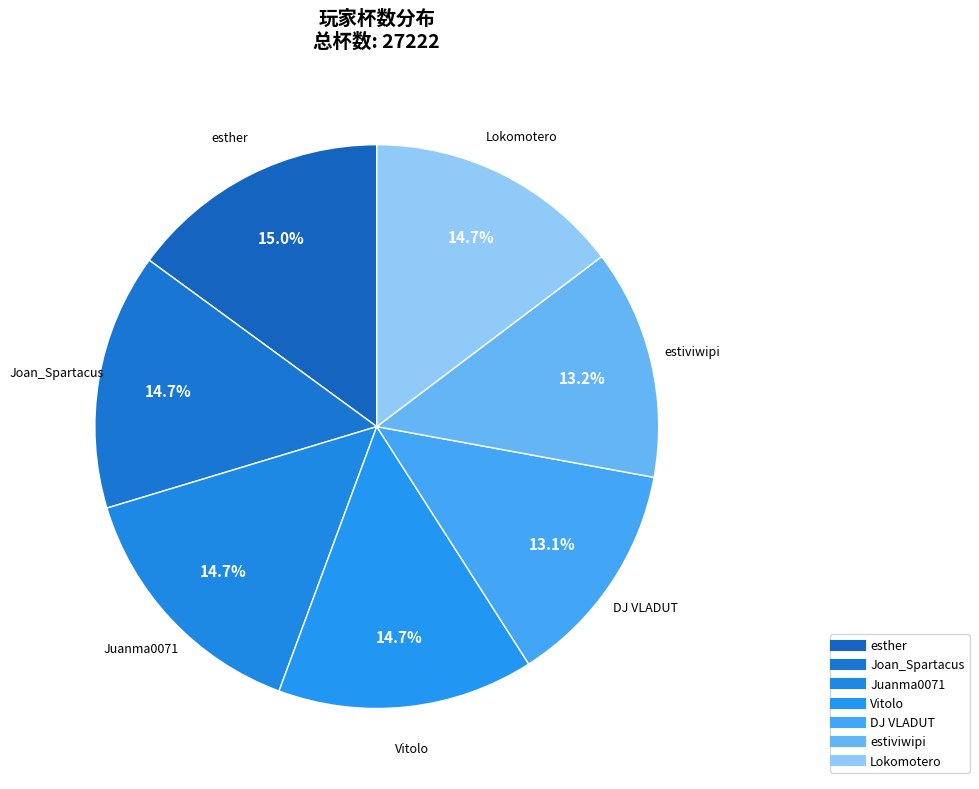

How many segments does this pie chart have?

7